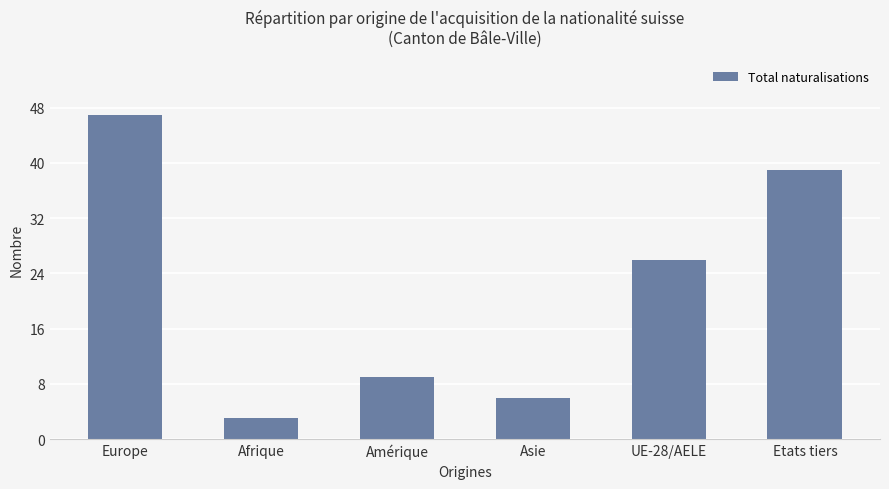

Where does the data first go above 26?

Europe